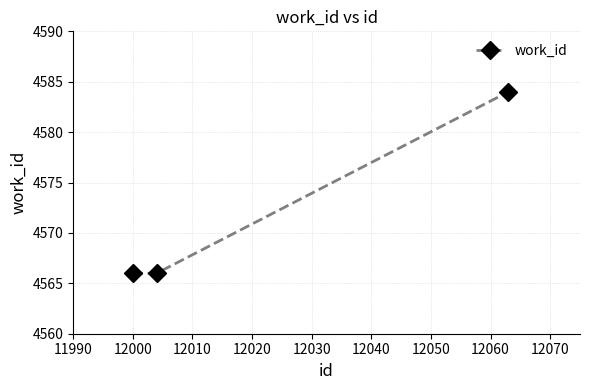

What is the minimum value shown in the chart?

4566